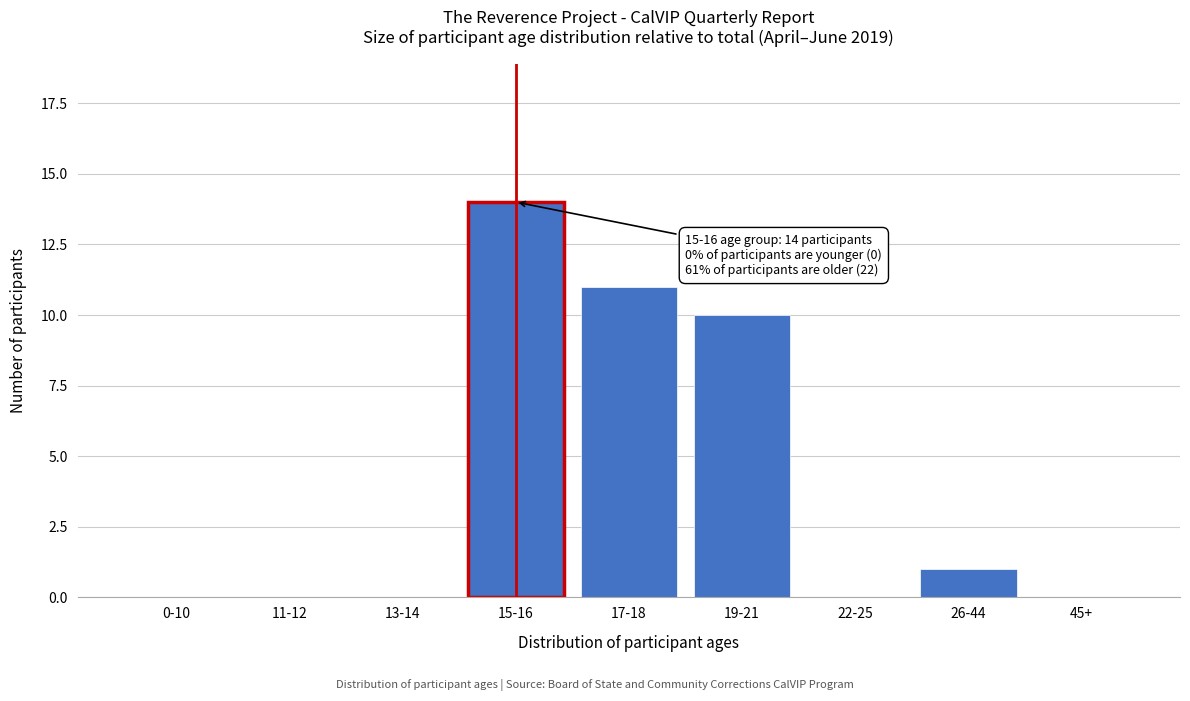

Reading left to right, transcribe all the data shown in this chart.

0-10=0	11-12=0	13-14=0	15-16=14	17-18=11	19-21=10	22-25=0	26-44=1	45+=0